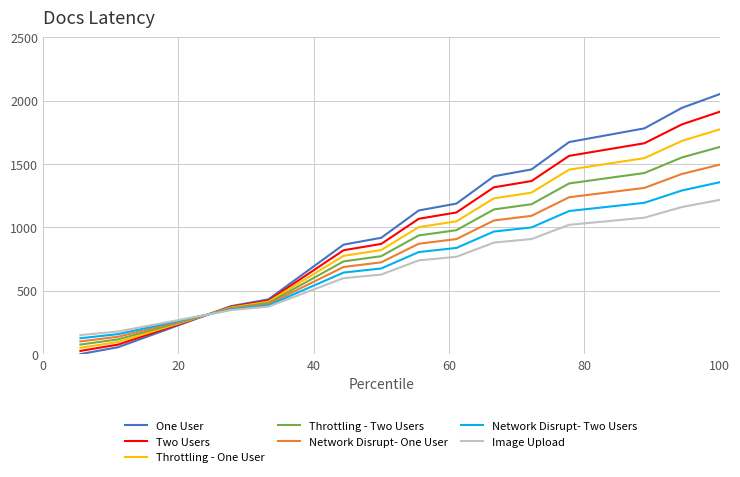

Rank the series by their maximum value, from highest to lowest.

One User, Two Users, Throttling - One User, Throttling - Two Users, Network Disrupt- One User, Network Disrupt- Two Users, Image Upload